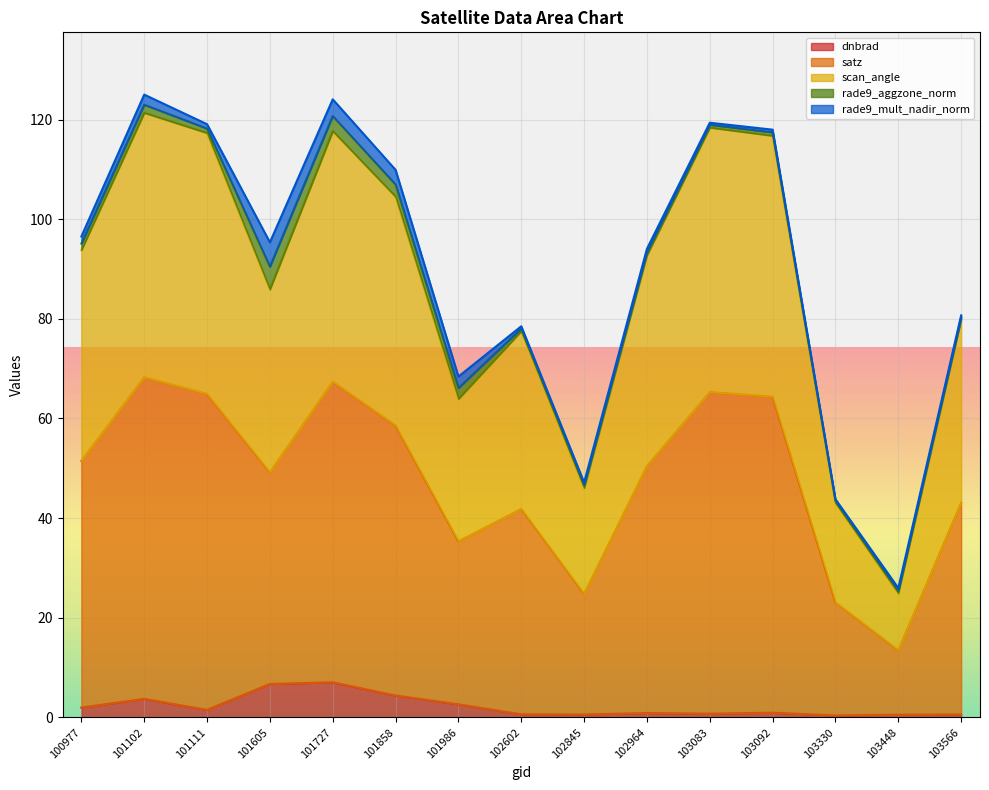

List the labels in order of scan_angle value, largest first.

101102, 101727, 103083, 101111, 103092, 101858, 100977, 102964, 101605, 103566, 102602, 101986, 102845, 103330, 103448